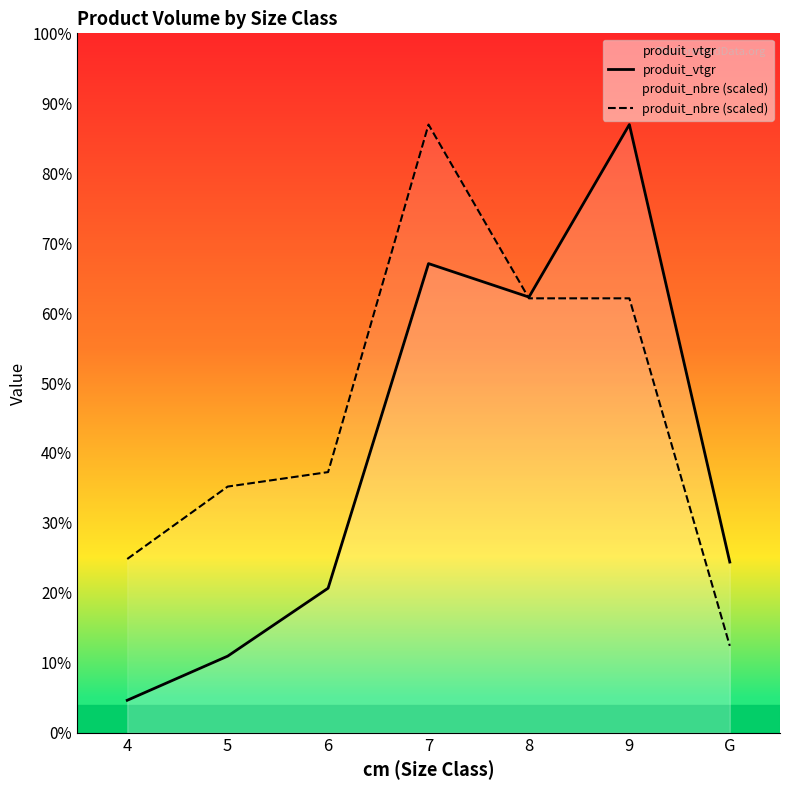

The value of produit_nbre (scaled) at 4 is 14.2. True or false?

False